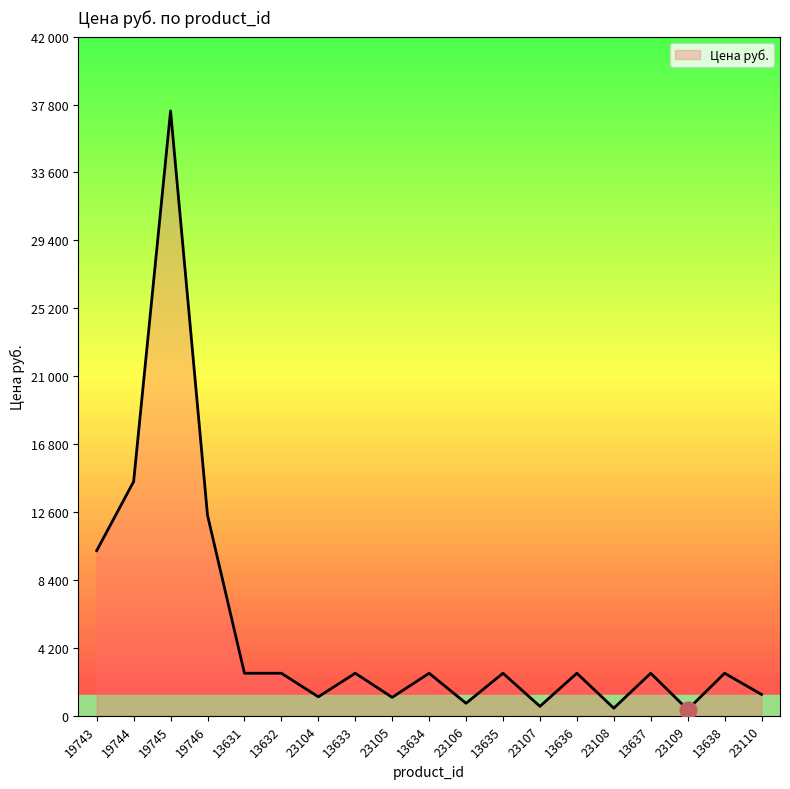

Reading right to left, list all the values displayed in this chart.

23110=1322	13638=2630	23109=383	13637=2630	23108=470	13636=2630	23107=585	13635=2630	23106=773	13634=2630	23105=1141	13633=2630	23104=1174	13632=2630	13631=2630	19746=12400	19745=37408	19744=14484	19743=10211